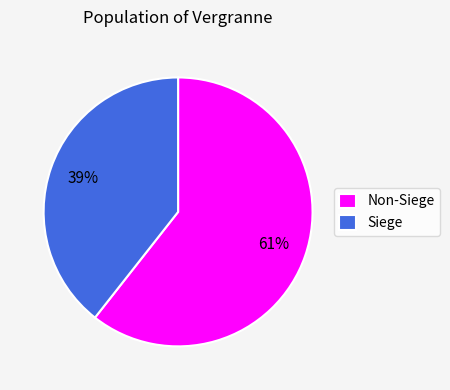

To the nearest percent, what percentage of the pie is Siege?

39%